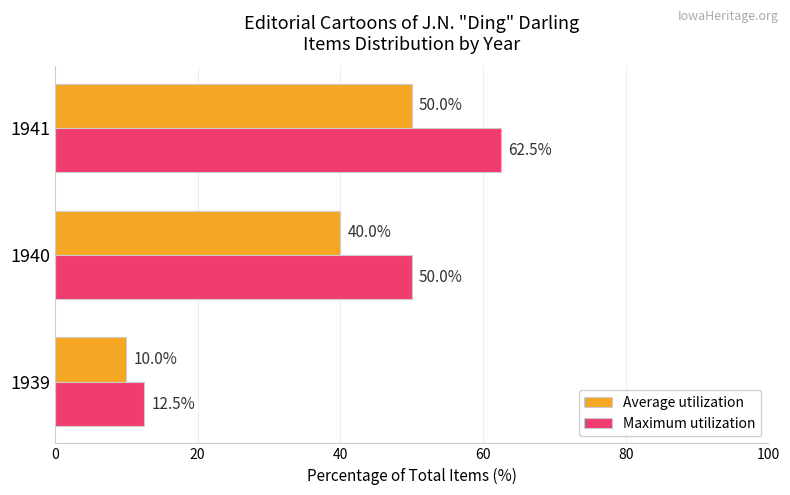

How many Average utilization values are between 10 and 50?

3